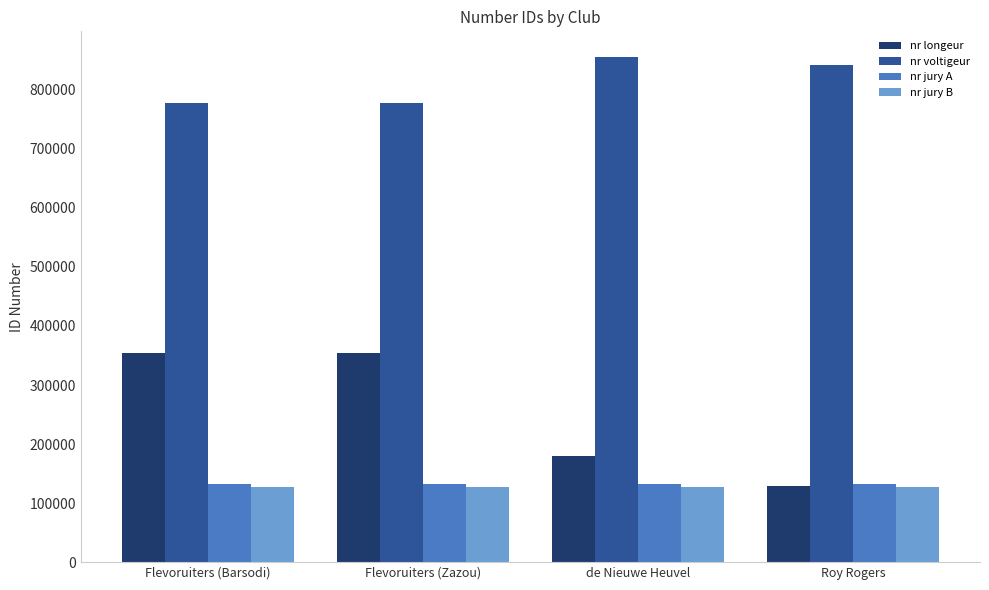

True or false: nr voltigeur has a value of 1377564 at de Nieuwe Heuvel.

False